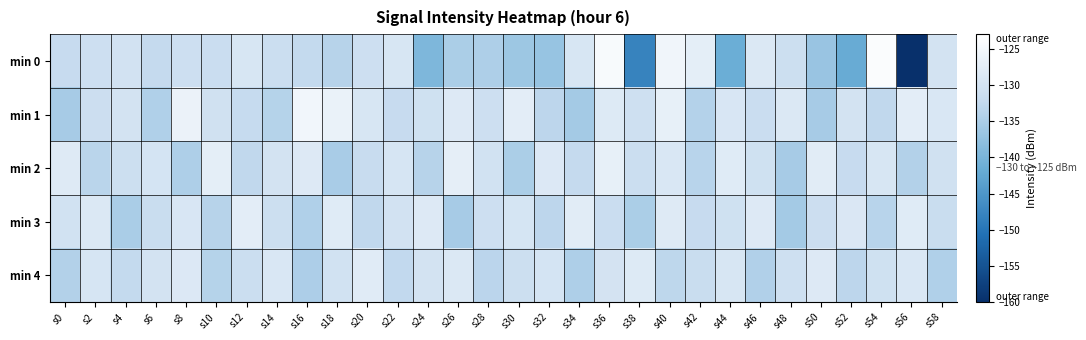

Reading left to right, extract all data points from this chart.

min 0: s0=-132.0	s2=-131.1	s4=-130.2	s6=-132.3	s8=-131.0	s10=-131.6	s12=-129.4	s14=-131.5	s16=-132.5	s18=-133.8	s20=-131.0	s22=-129.4	s24=-139.6	s26=-134.9	s28=-134.6	s30=-136.4	s32=-136.9	s34=-129.5	s36=-124.2	s38=-147.9	s40=-125.4	s42=-127.5	s44=-141.5	s46=-128.9	s48=-131.2	s50=-136.8	s52=-141.8	s54=-123.8	s56=-160.4	s58=-130.2
min 1: s0=-135.4	s2=-131.2	s4=-130.2	s6=-134.5	s8=-126.2	s10=-130.6	s12=-132.2	s14=-133.9	s16=-125.2	s18=-126.4	s20=-129.5	s22=-132.1	s24=-130.8	s26=-128.6	s28=-131.0	s30=-127.5	s32=-133.2	s34=-135.7	s36=-128.4	s38=-130.9	s40=-126.8	s42=-134.1	s44=-129.3	s46=-131.6	s48=-128.9	s50=-135.4	s52=-130.2	s54=-132.8	s56=-127.6	s58=-129.1
min 2: s0=-128.3	s2=-133.5	s4=-131.2	s6=-129.8	s8=-134.6	s10=-127.4	s12=-132.7	s14=-130.1	s16=-128.5	s18=-135.2	s20=-131.9	s22=-129.6	s24=-133.8	s26=-127.2	s28=-130.4	s30=-134.9	s32=-128.7	s34=-132.3	s36=-126.9	s38=-131.5	s40=-129.2	s42=-133.6	s44=-128.1	s46=-130.7	s48=-135.3	s50=-127.8	s52=-132.0	s54=-129.4	s56=-134.2	s58=-130.6
min 3: s0=-130.5	s2=-128.9	s4=-135.1	s6=-131.7	s8=-129.3	s10=-133.8	s12=-127.6	s14=-131.2	s16=-134.5	s18=-128.1	s20=-132.7	s22=-130.3	s24=-128.6	s26=-135.4	s28=-131.0	s30=-129.7	s32=-133.2	s34=-127.9	s36=-131.6	s38=-134.9	s40=-128.3	s42=-132.1	s44=-130.8	s46=-128.5	s48=-135.7	s50=-131.3	s52=-129.0	s54=-133.6	s56=-128.2	s58=-131.8
min 4: s0=-134.2	s2=-129.6	s4=-132.4	s6=-130.1	s8=-128.7	s10=-133.9	s12=-131.5	s14=-129.2	s16=-134.8	s18=-130.4	s20=-128.0	s22=-132.6	s24=-130.2	s26=-128.8	s28=-133.4	s30=-131.1	s32=-129.8	s34=-134.6	s36=-130.0	s38=-128.4	s40=-133.0	s42=-131.7	s44=-129.5	s46=-134.3	s48=-130.9	s50=-128.6	s52=-133.2	s54=-130.7	s56=-129.1	s58=-134.5